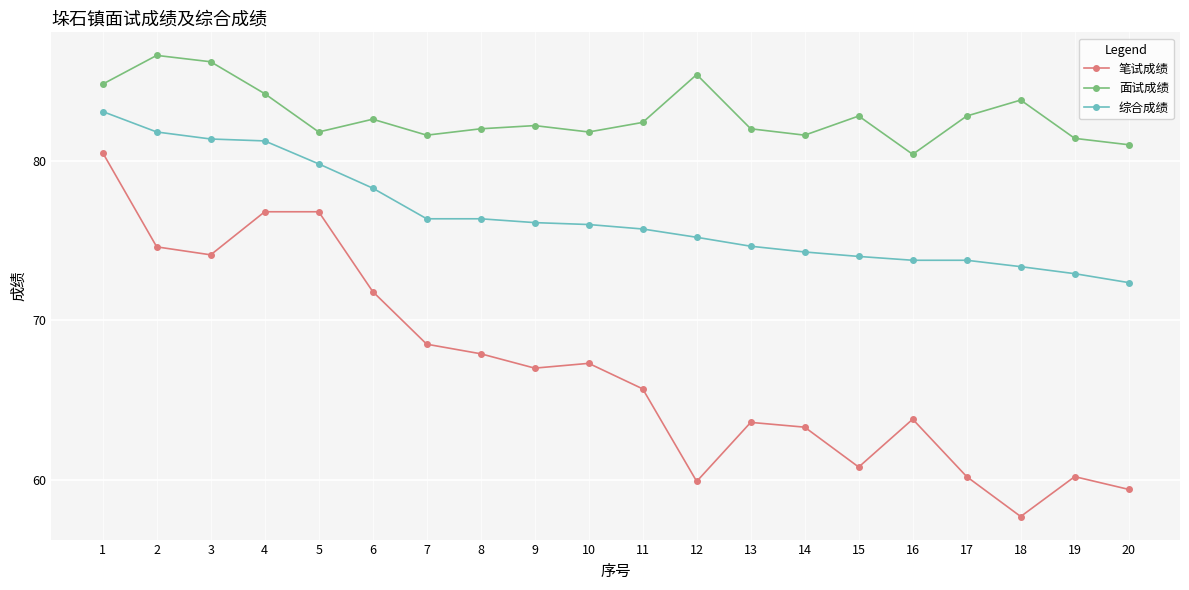

Rank the series by their average value, from lowest to highest.

笔试成绩, 综合成绩, 面试成绩